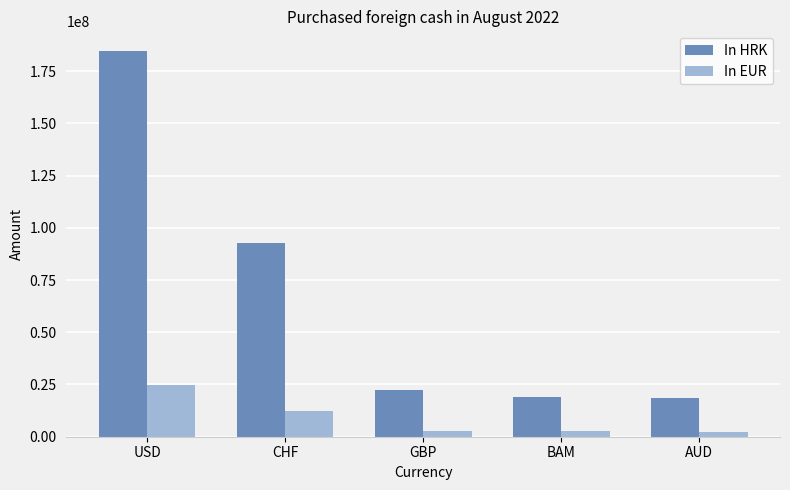

What is the difference between the highest and lowest values at GBP?

19246420.3